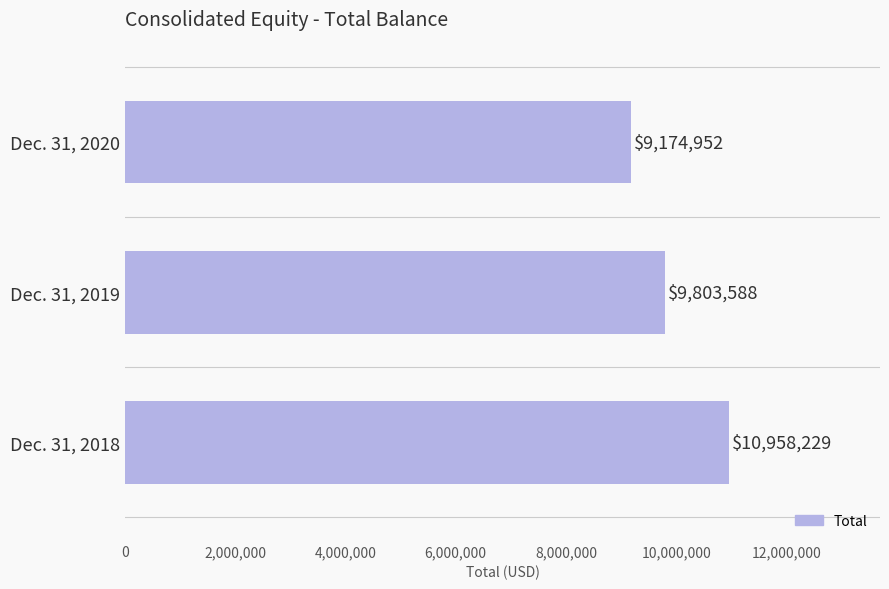

What is the average value?

9978923